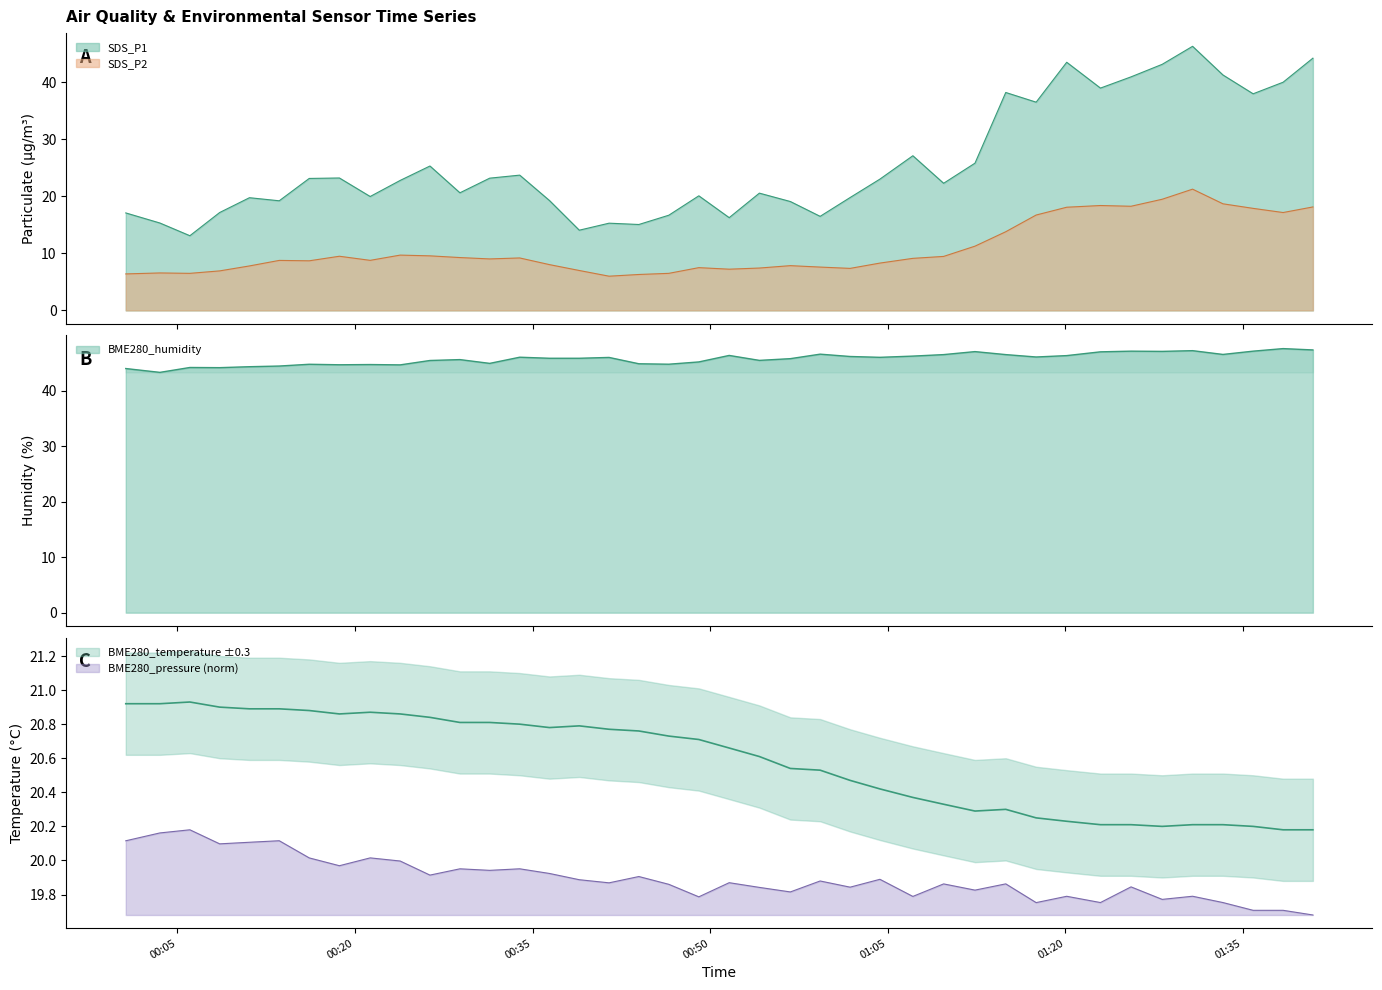

What is the average value of the BME280_humidity series?

45.7